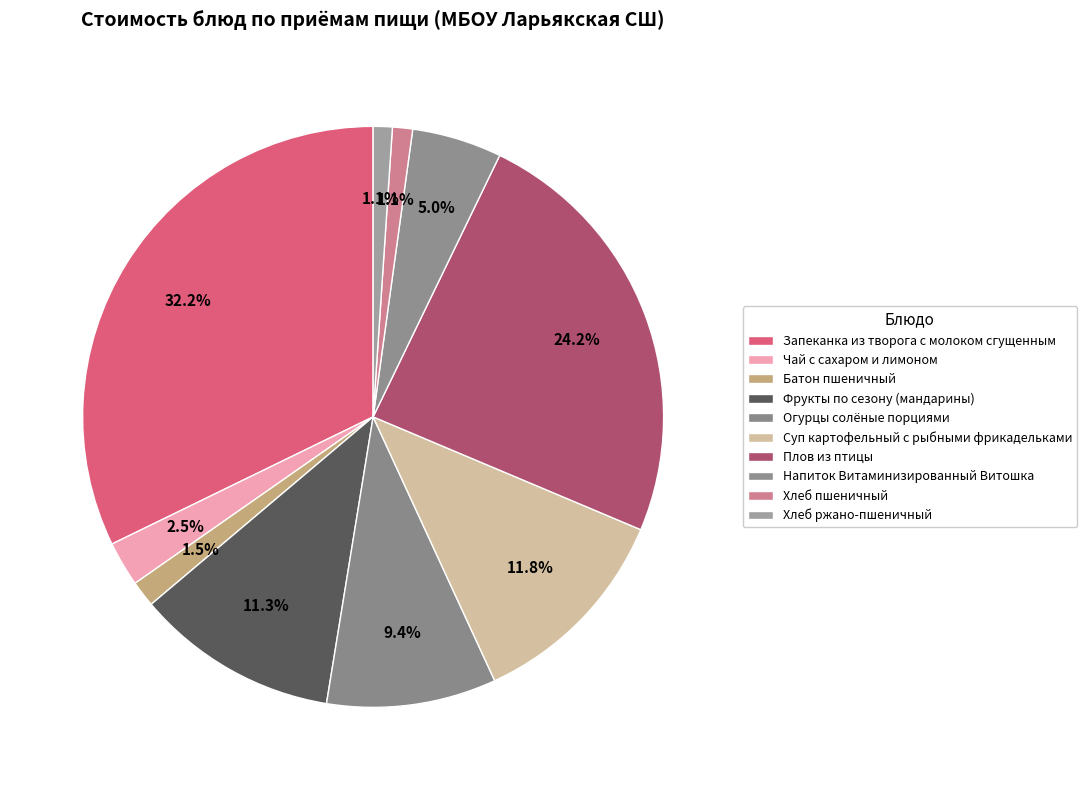

How many slices are in this pie chart?

10